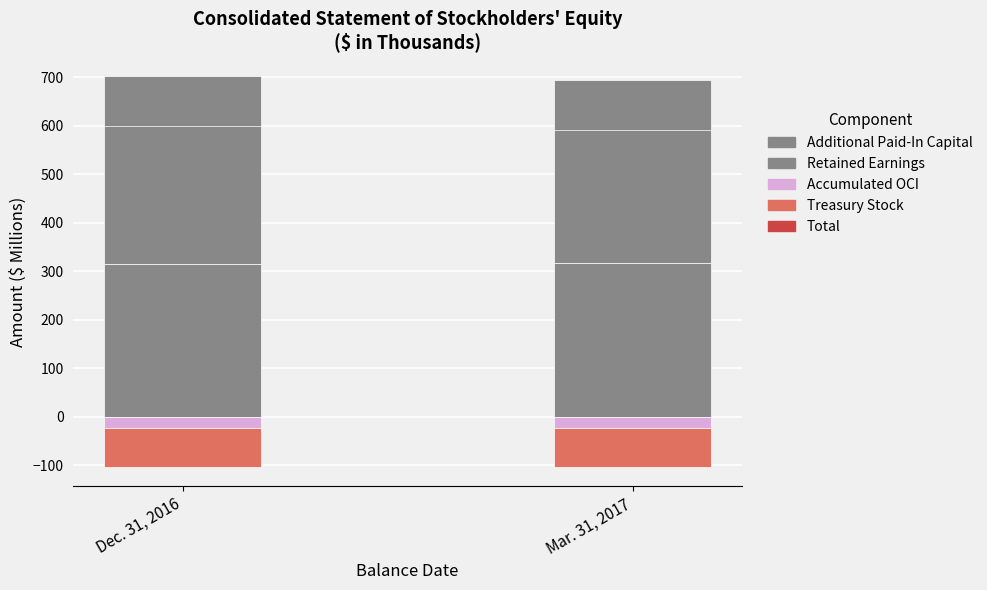

How many groups of bars are there?

2